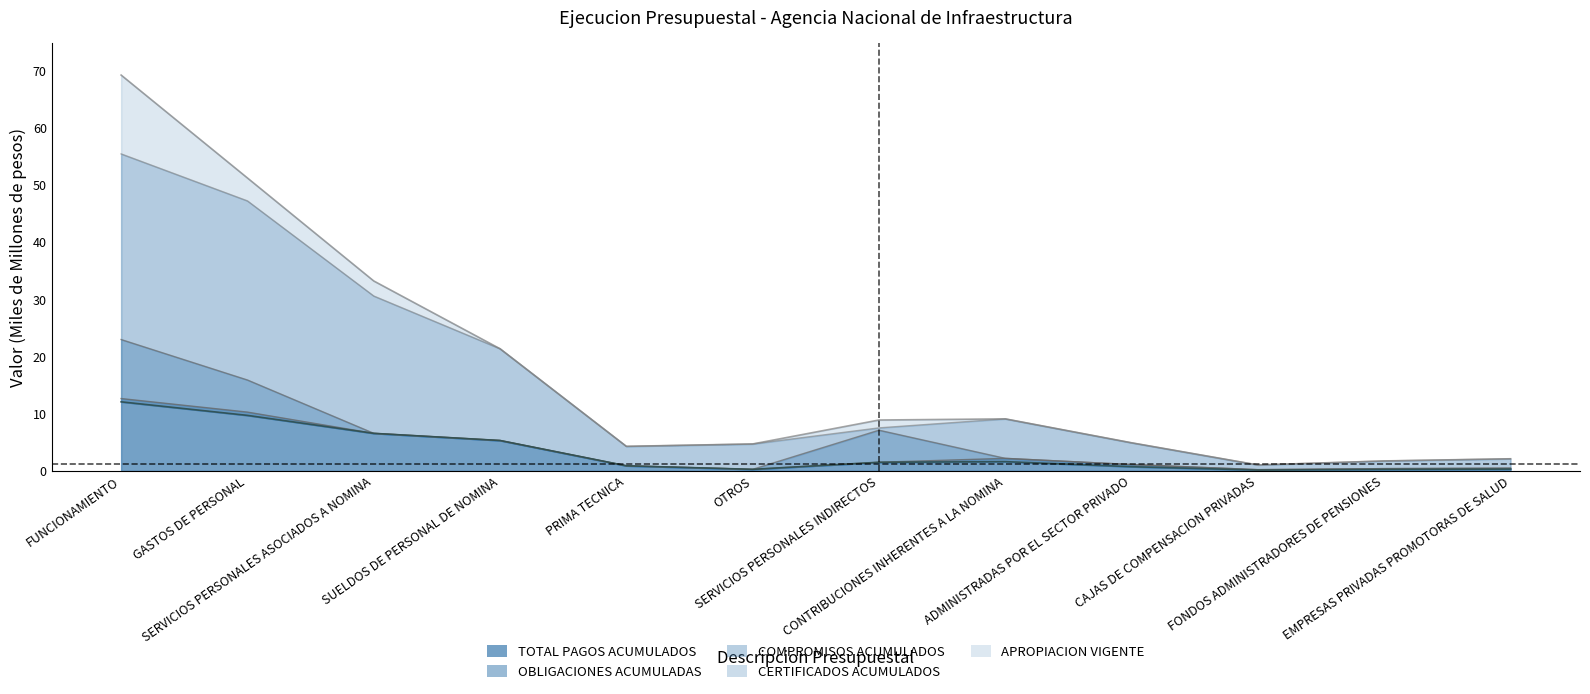

What position from the left is ADMINISTRADAS POR EL SECTOR PRIVADO?

9